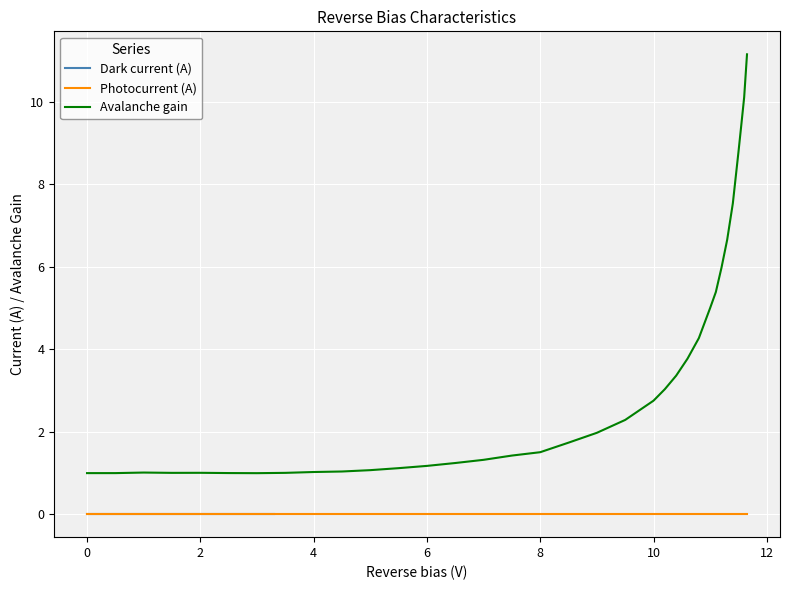

True or false: Avalanche gain has a value of 1.7 at 4.

False